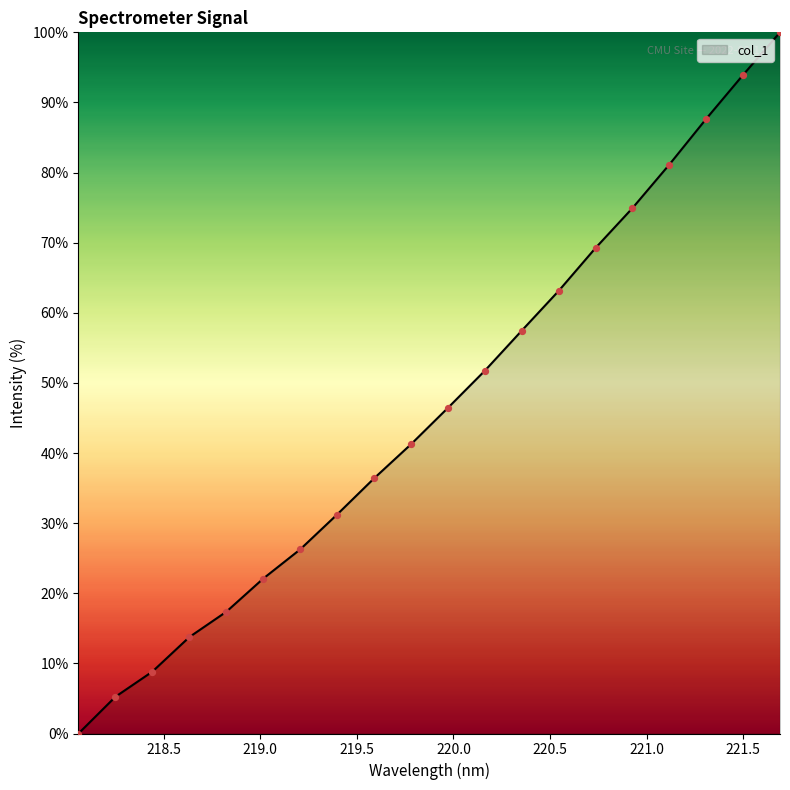

What is the maximum value shown in the chart?

100.0